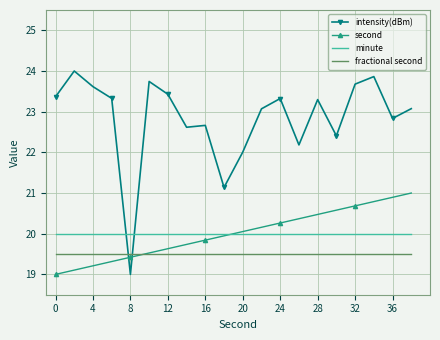

Count the number of categories in the chart.

20